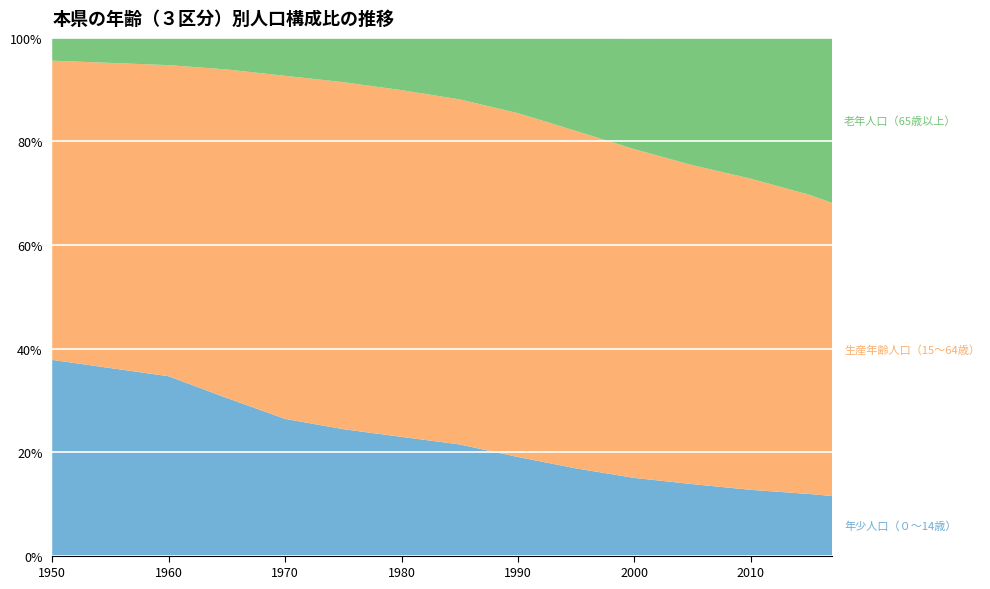

Reading right to left, extract all data points from this chart.

年少人口（０～14歳）: 2017=11.5	2016=11.7	2015=11.9	2010=12.7	2005=13.8	2000=15.0	1995=16.8	1990=19.0	1985=21.5	1980=22.9	1975=24.4	1970=26.4	1965=30.4	1960=34.6	1950=37.8
生産年齢人口（15～64歳）: 2017=56.6	2016=57.2	2015=57.8	2010=60.1	2005=61.6	2000=63.5	1995=65.2	1990=66.4	1985=66.6	1980=67.0	1975=67.0	1970=66.3	1965=63.5	1960=60.1	1950=57.8
老年人口（65歳以上）: 2017=31.9	2016=31.1	2015=30.4	2010=27.2	2005=24.6	2000=21.5	1995=18.0	1990=14.5	1985=11.9	1980=10.1	1975=8.5	1970=7.3	1965=6.1	1960=5.3	1950=4.4